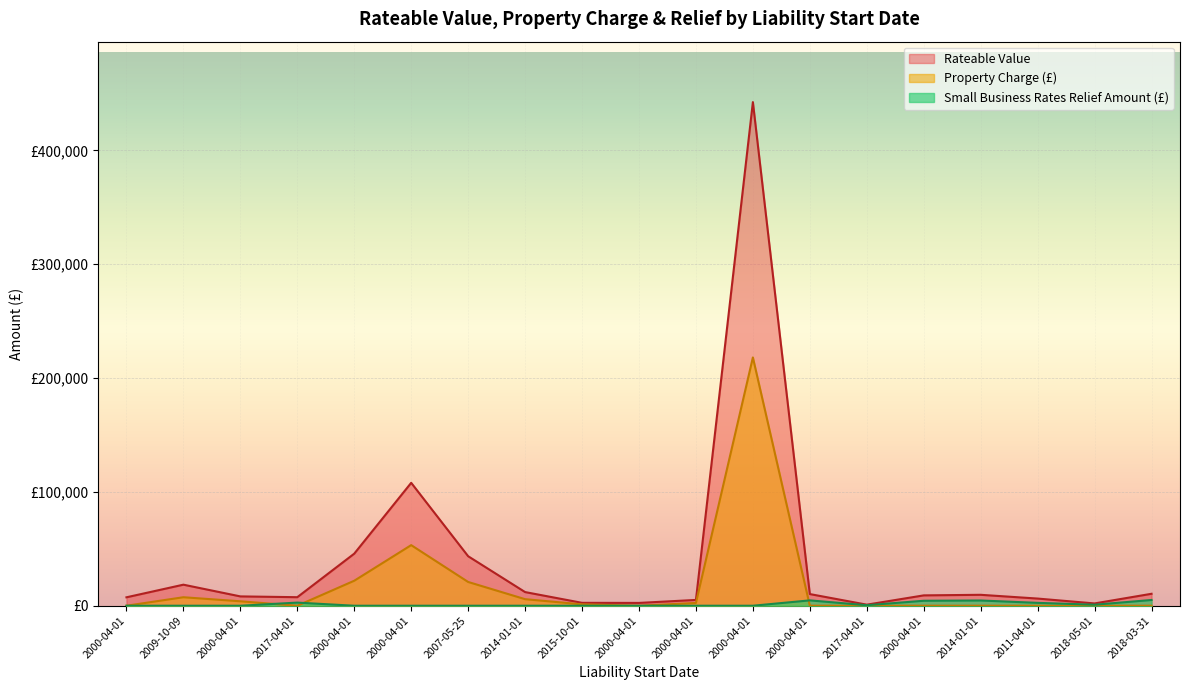

Does the chart display data point markers on the line(s)?

No